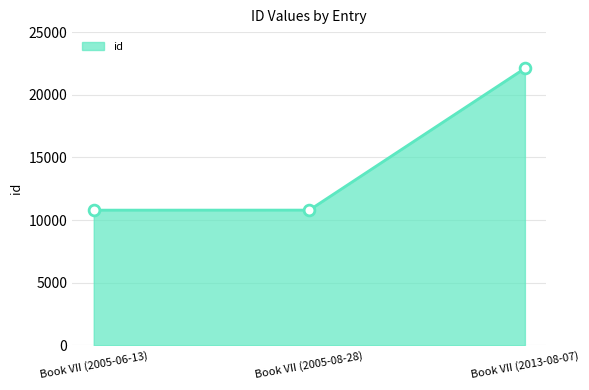

Between Book VII (2013-08-07) and Book VII (2005-08-28), which is larger?

Book VII (2013-08-07)